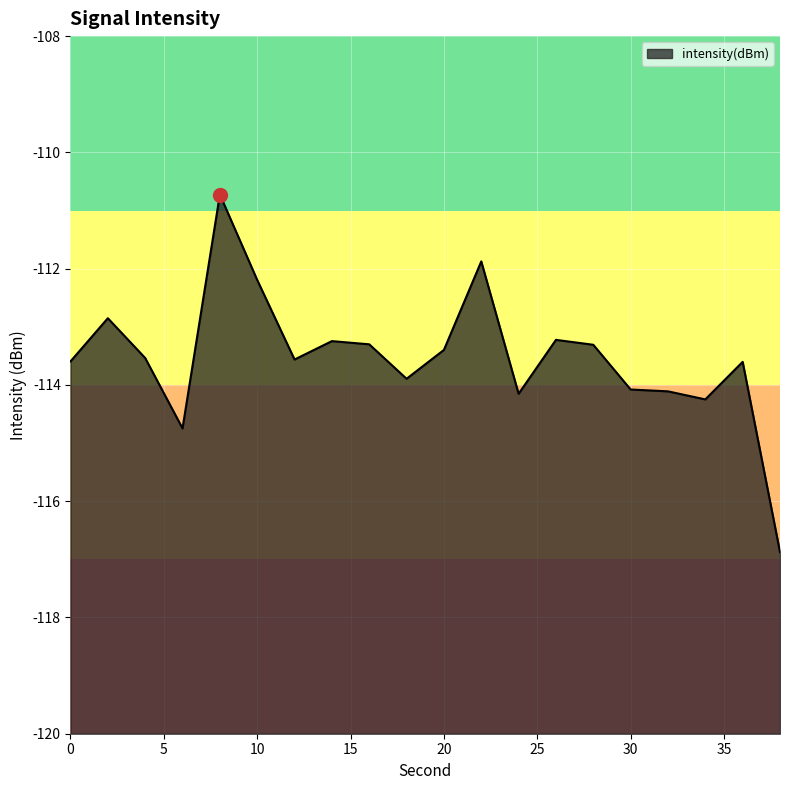

How many interior local valleys (lower than both neighbors) does the data have?

5